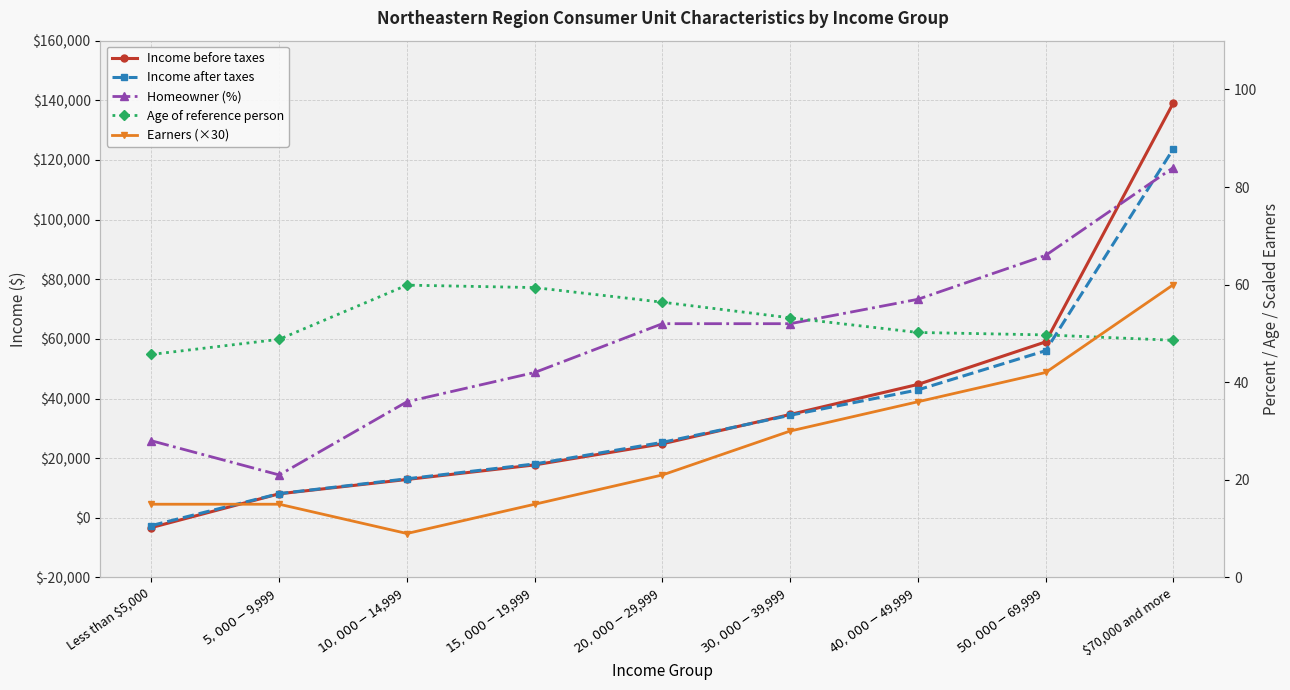

What is the difference between the highest and lowest values at $5,000-$9,999?

8092.0